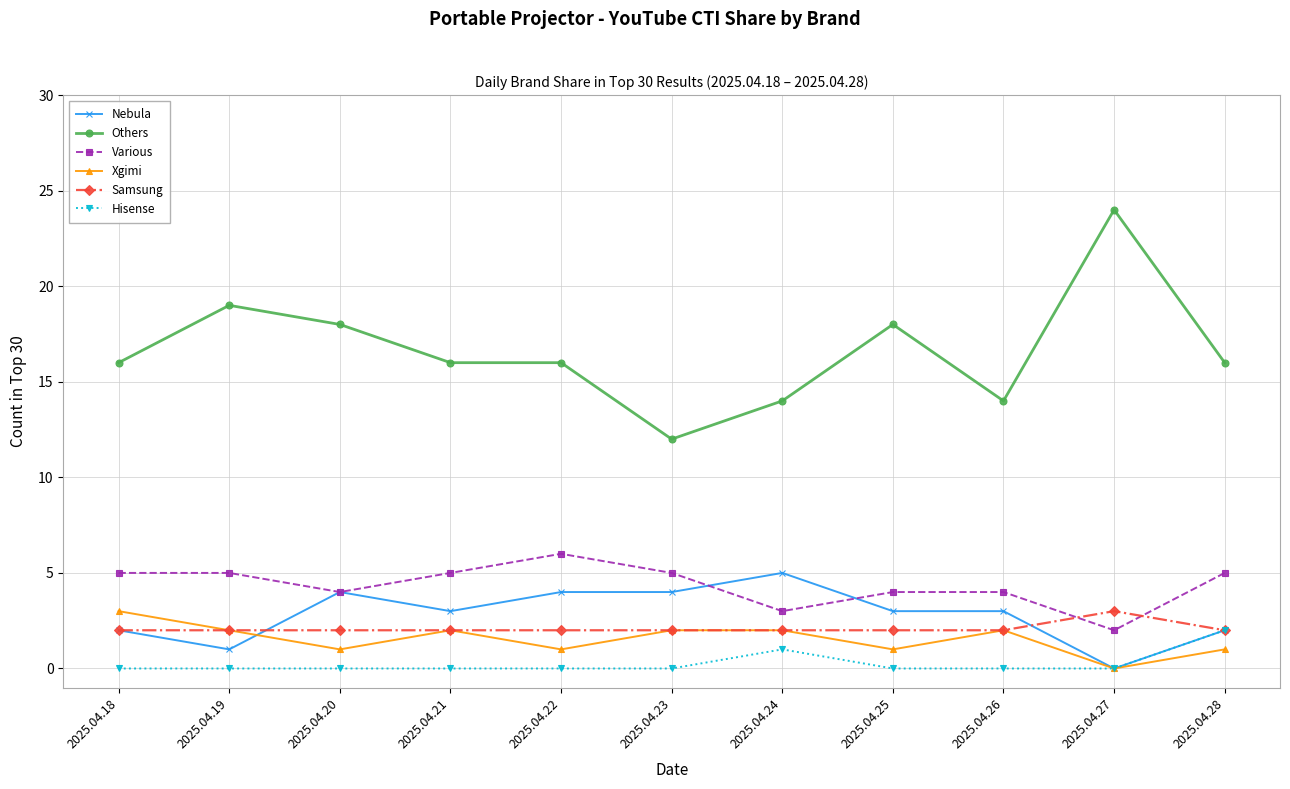

What is the spread (max minus min) of values at 2025.04.22?

16